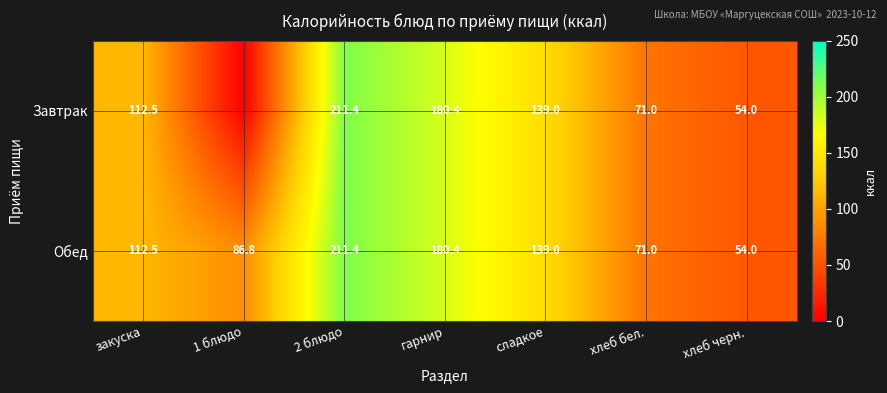

Between сладкое and гарнир, which is larger?

гарнир